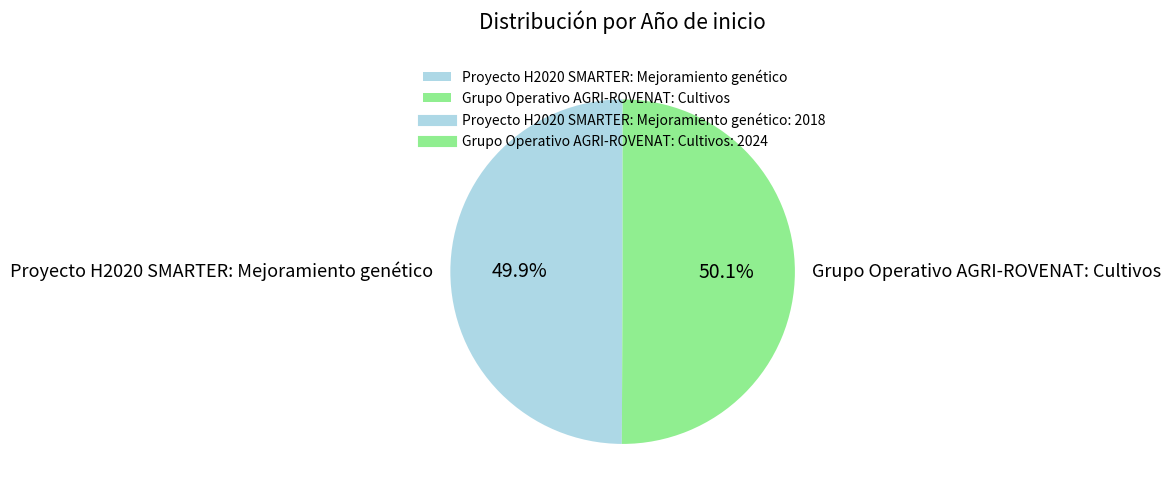

To the nearest percent, what portion does Grupo Operativo AGRI-ROVENAT: Cultivos represent?

50%